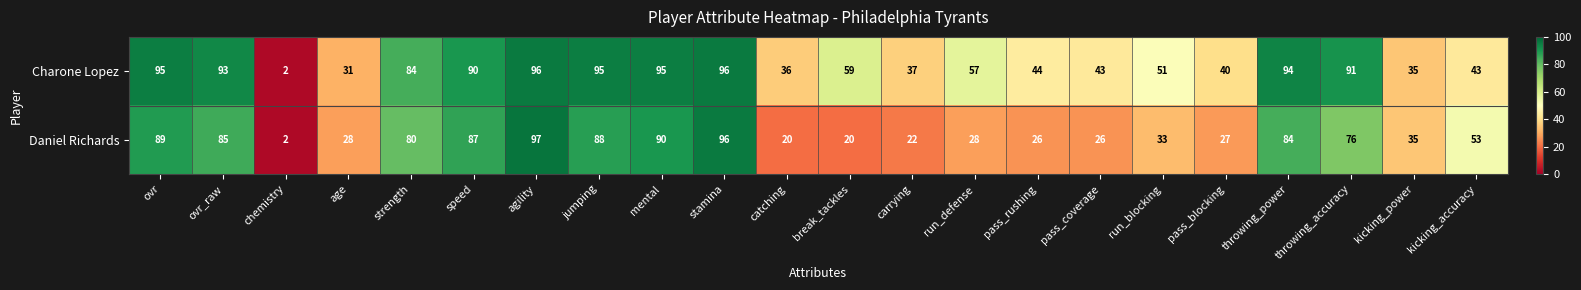

Is it true that Daniel Richards equals 35 at kicking_power?

True